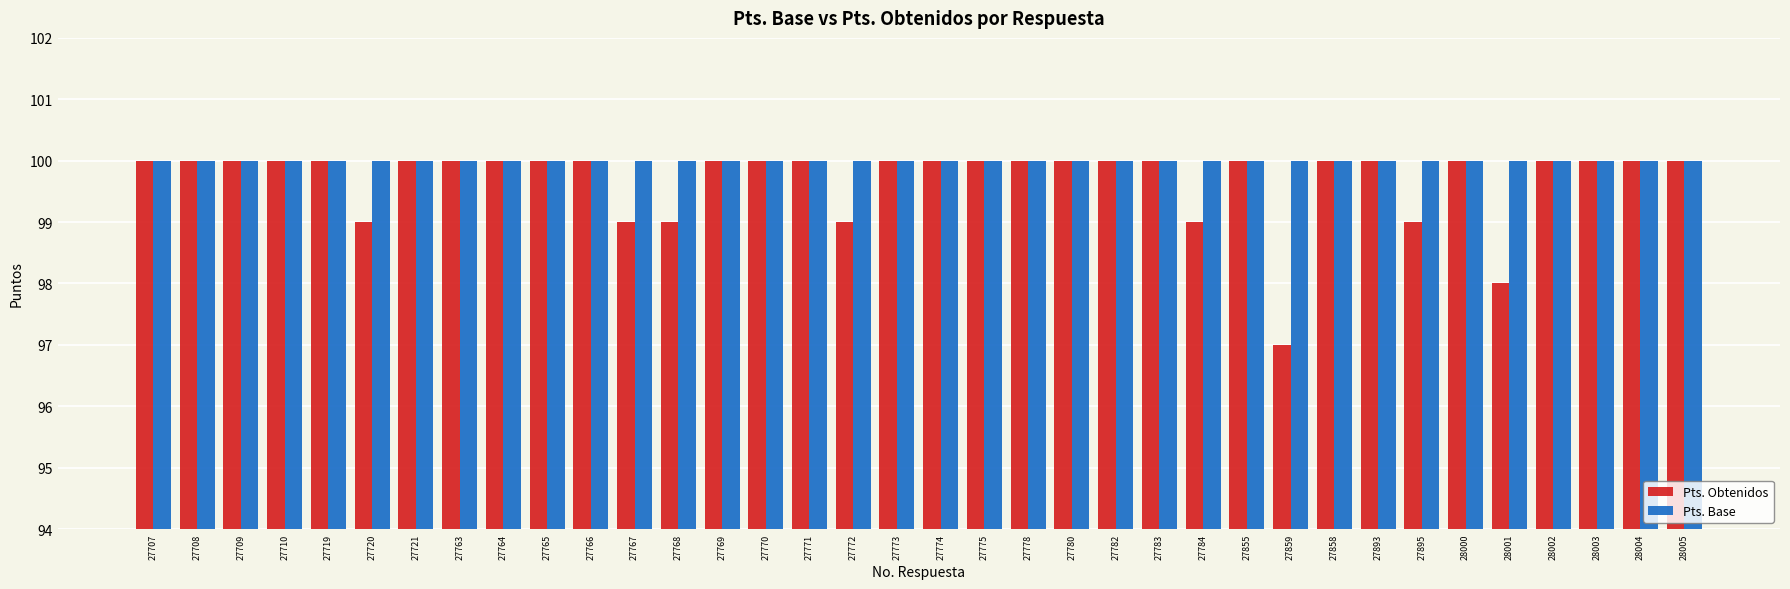

What is the total value across all series at 27773?

200